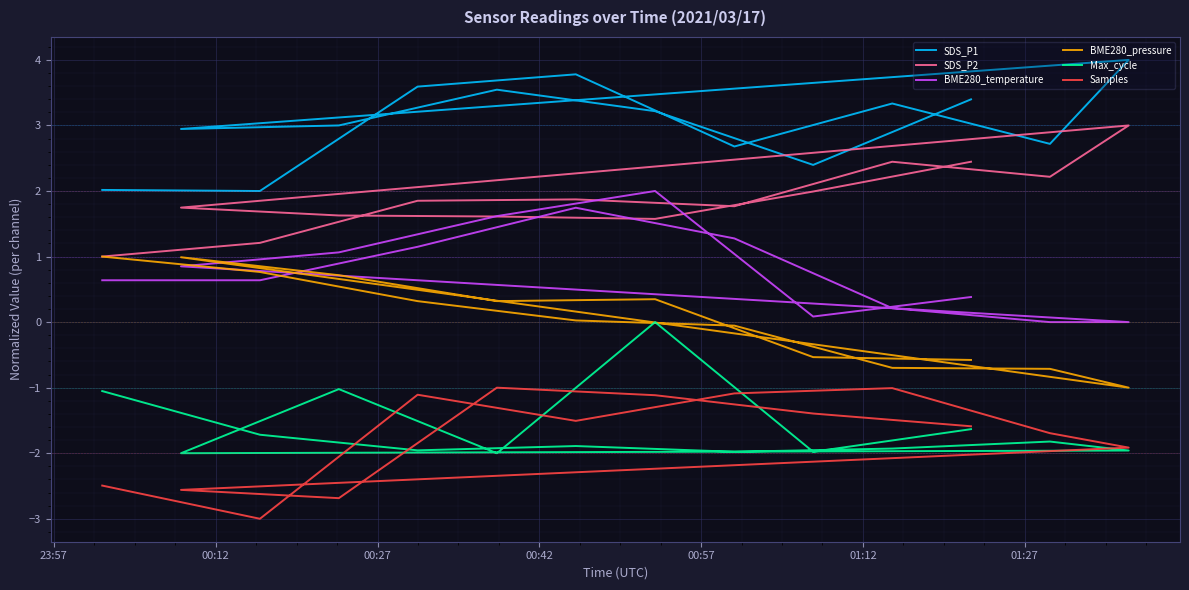

Count the number of data series in this chart.

6